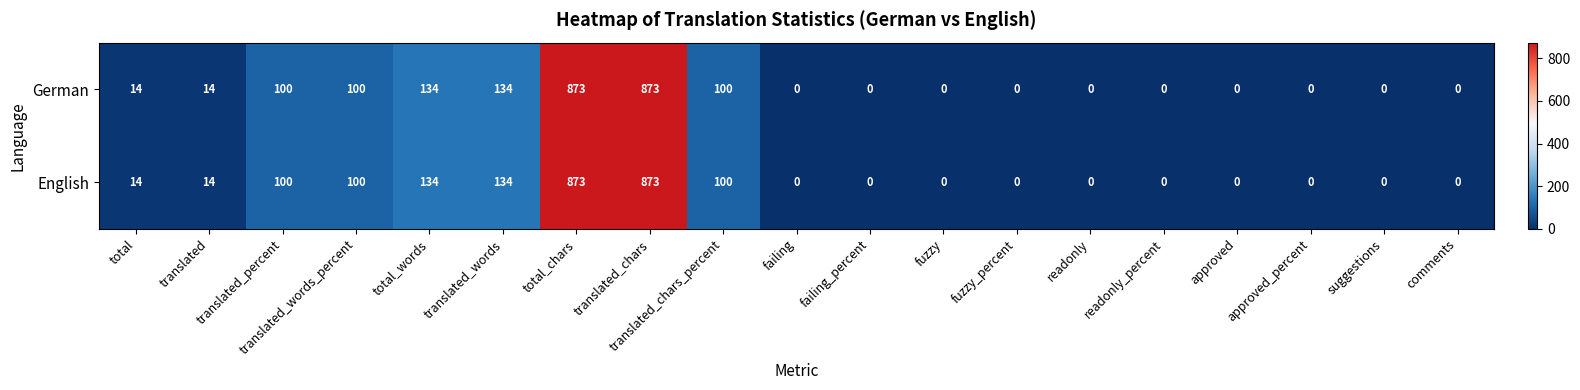

True or false: English has a value of -386 at failing.

False